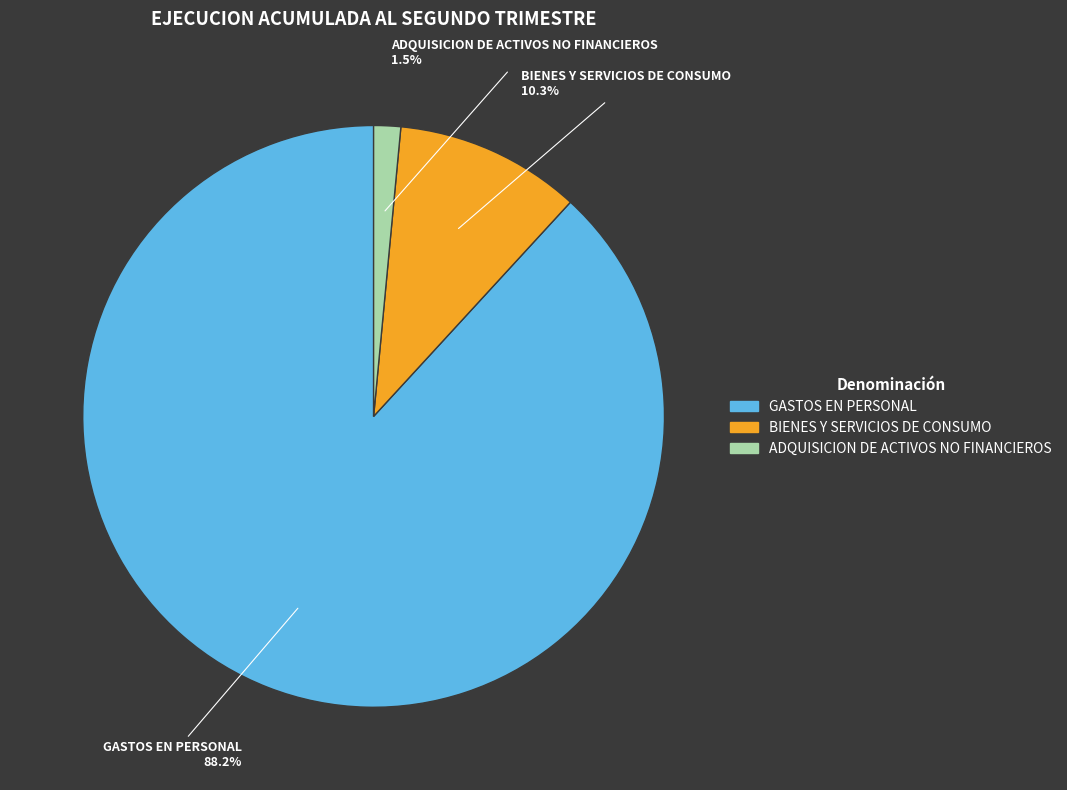

How much of the chart is everything except BIENES Y SERVICIOS DE CONSUMO?

89.7%